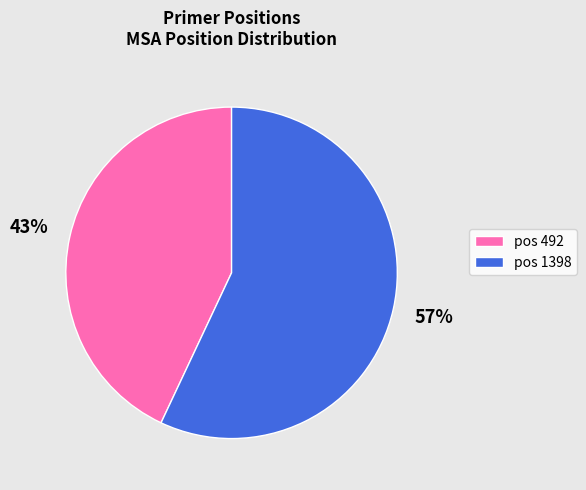

The pos 492 slice represents 43% of the pie. True or false?

True